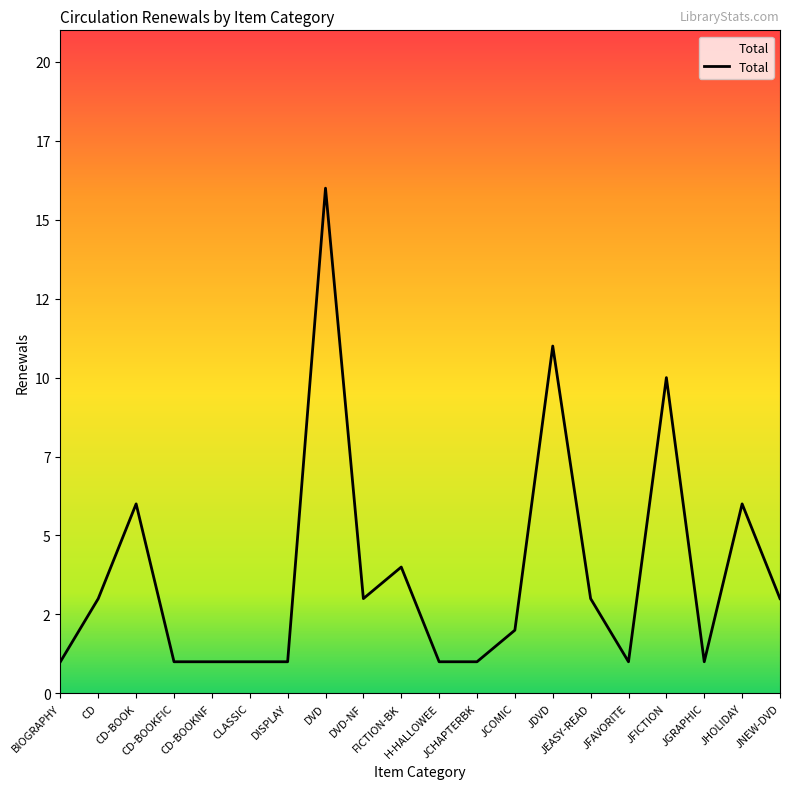

List the labels in order of value, smallest first.

BIOGRAPHY, CD-BOOKFIC, CD-BOOKNF, CLASSIC, DISPLAY, H-HALLOWEE, JCHAPTERBK, JFAVORITE, JGRAPHIC, JCOMIC, CD, DVD-NF, JEASY-READ, JNEW-DVD, FICTION-BK, CD-BOOK, JHOLIDAY, JFICTION, JDVD, DVD